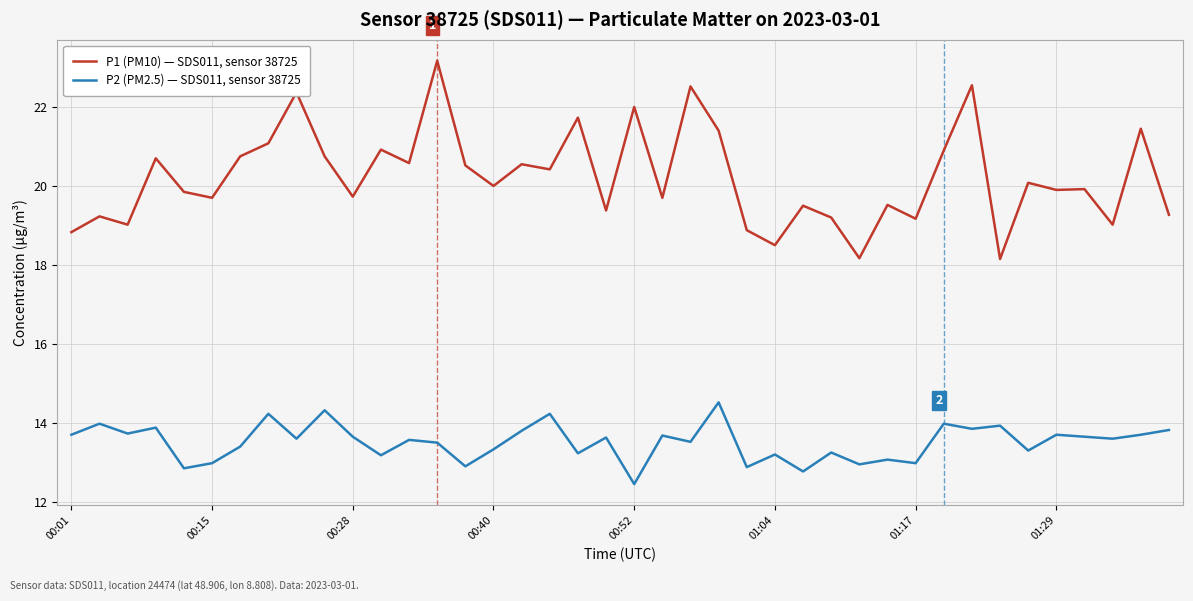

How many lines are shown in the chart?

2